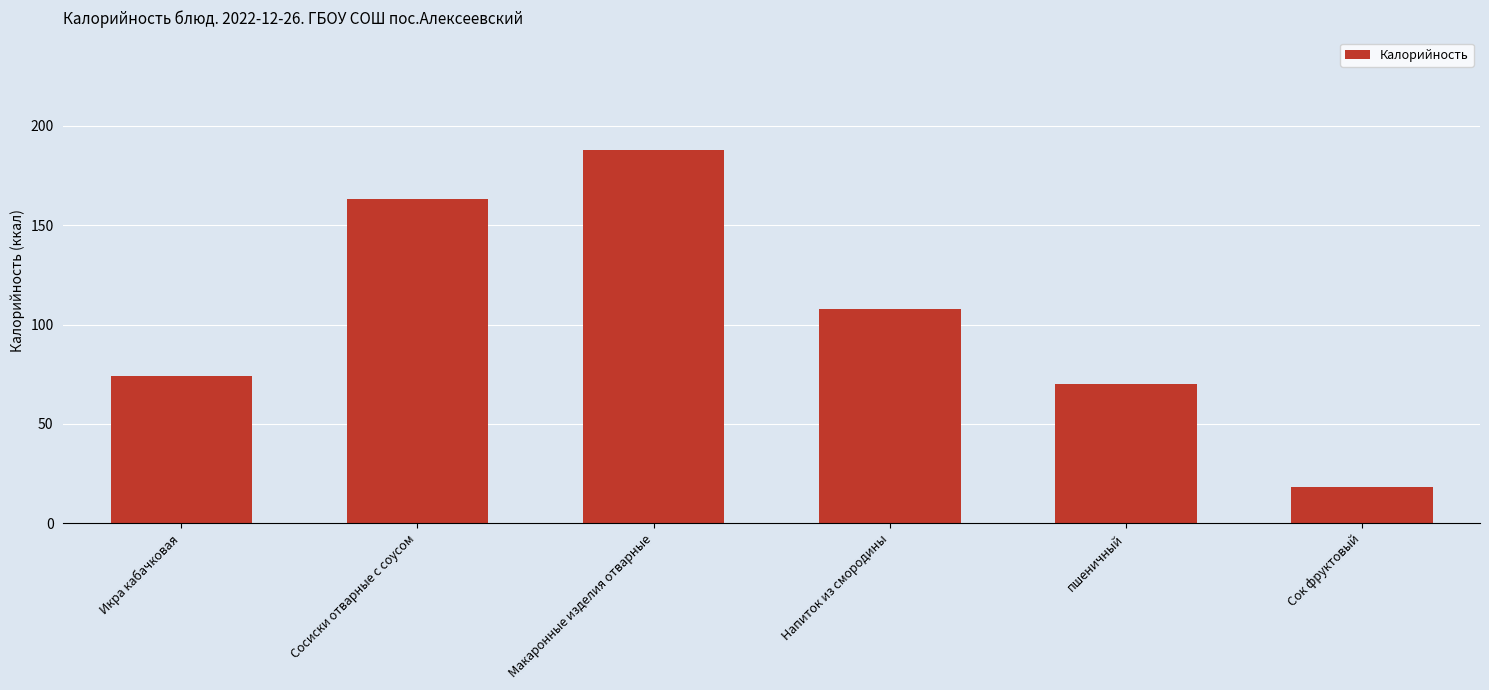

Rank the categories by value from lowest to highest.

Сок фруктовый, пшеничный, Икра кабачковая, Напиток из смородины, Сосиски отварные с соусом, Макаронные изделия отварные